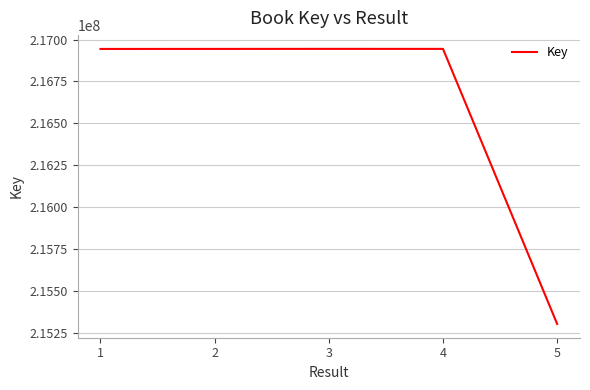

What is the greatest value displayed?

216944371